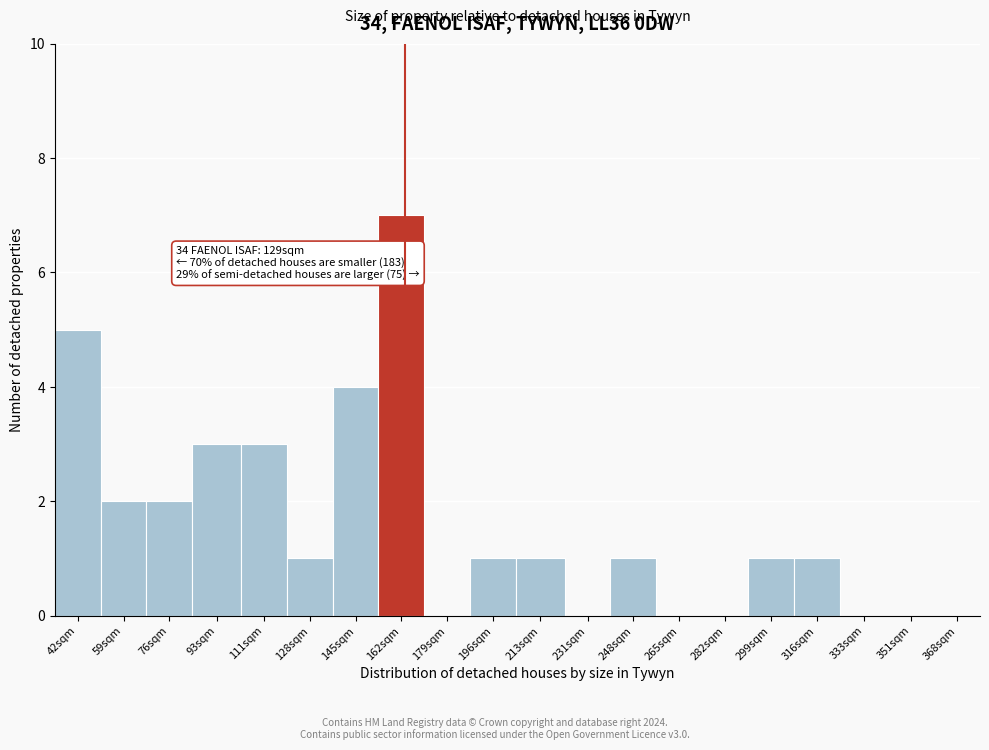

Reading right to left, list all the values displayed in this chart.

368sqm=0	351sqm=0	333sqm=0	316sqm=1	299sqm=1	282sqm=0	265sqm=0	248sqm=1	231sqm=0	213sqm=1	196sqm=1	179sqm=0	162sqm=7	145sqm=4	128sqm=1	111sqm=3	93sqm=3	76sqm=2	59sqm=2	42sqm=5